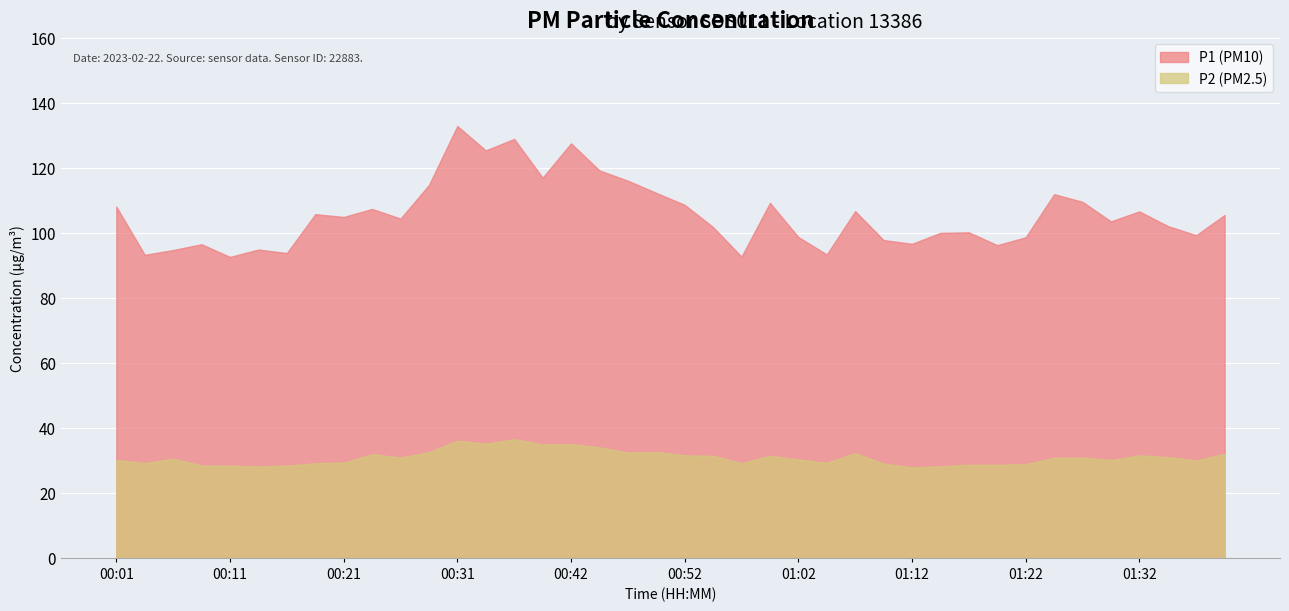

What is the minimum value shown in the chart?

27.8